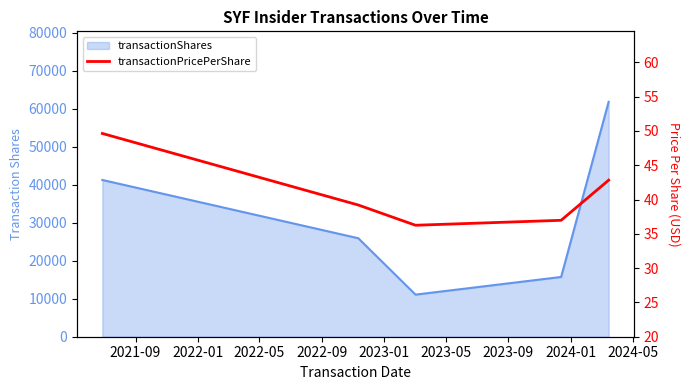

What is the change in value from 2022-01 to 2022-09?

-2.2